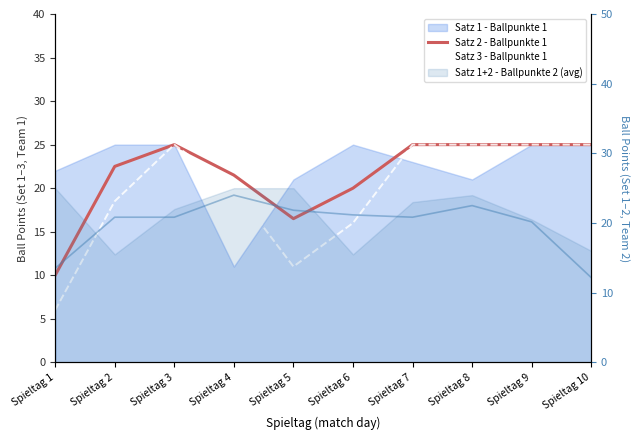

What is the difference between the maximum and minimum values in the Satz 2 - Ballpunkte 1 series?

15.0